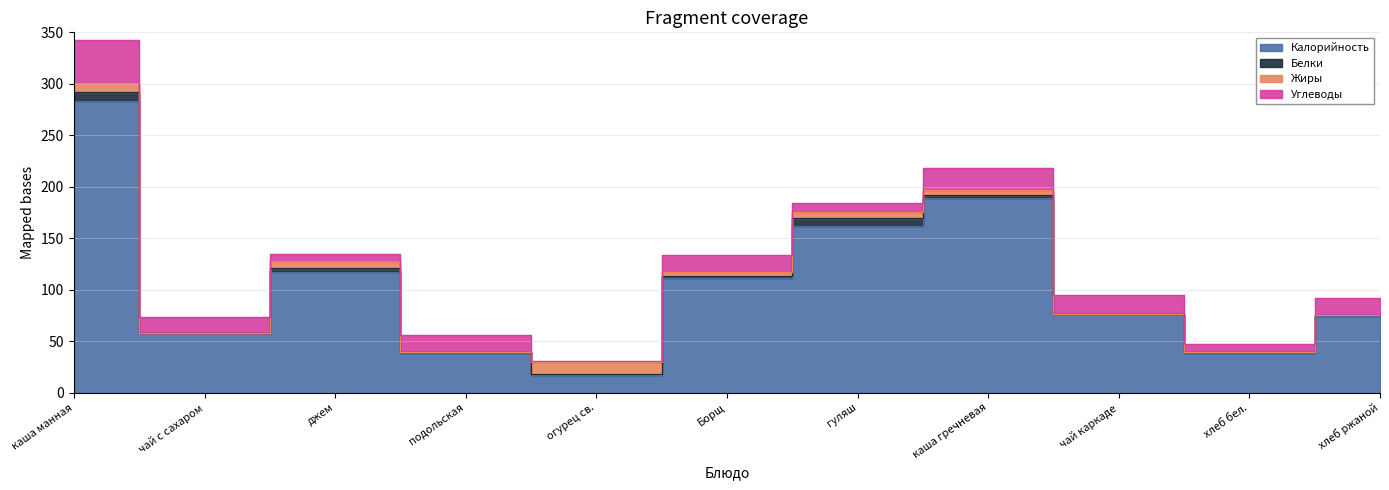

What position from the left is подольская?

4